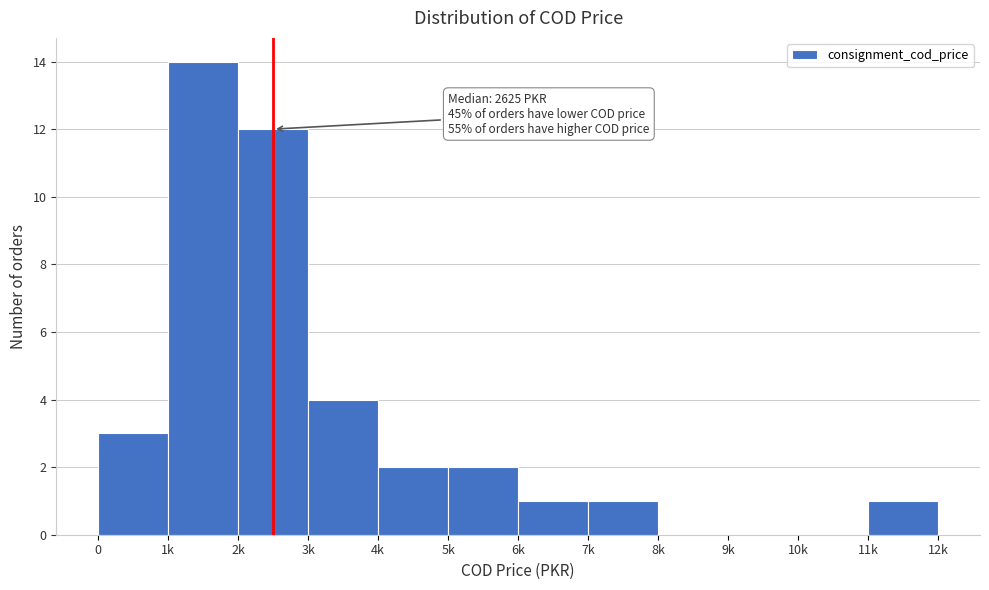

Reading left to right, list all the values displayed in this chart.

0=3	1k=14	2k=12	3k=4	4k=2	5k=2	6k=1	7k=1	8k=0	9k=0	10k=0	11k=1